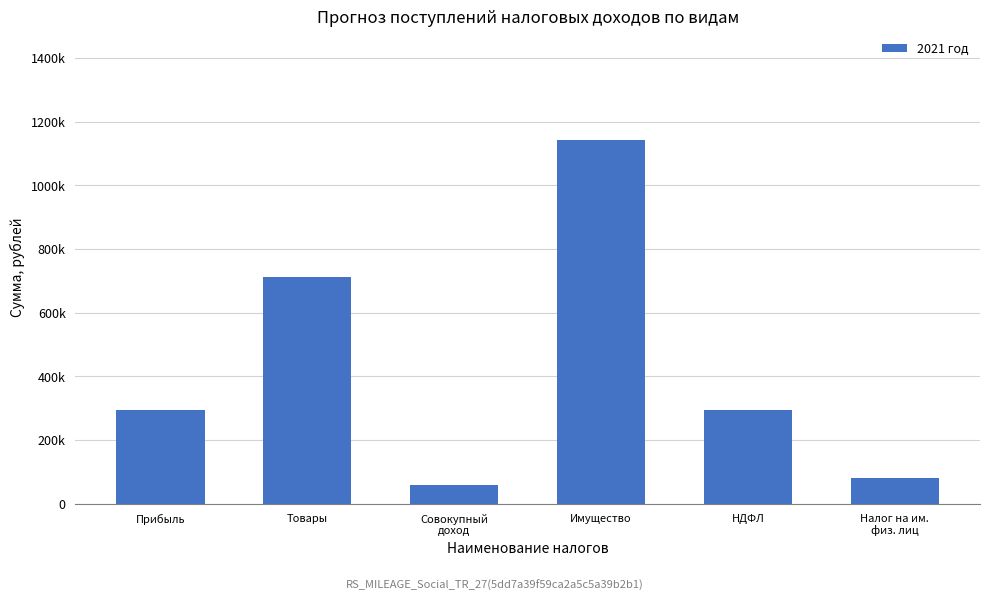

Are the bars horizontal?

No